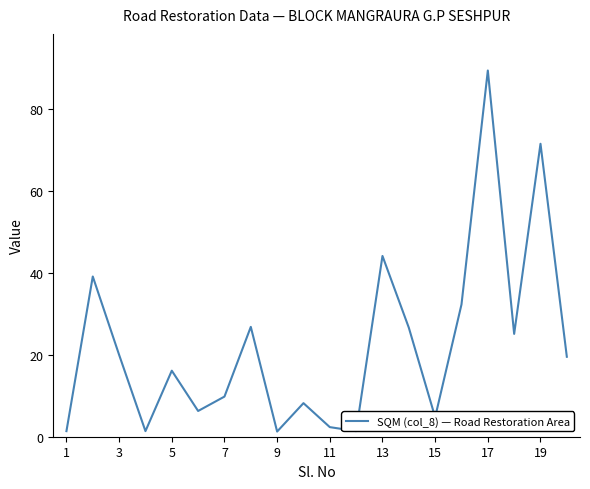

What is the greatest value displayed?

89.3